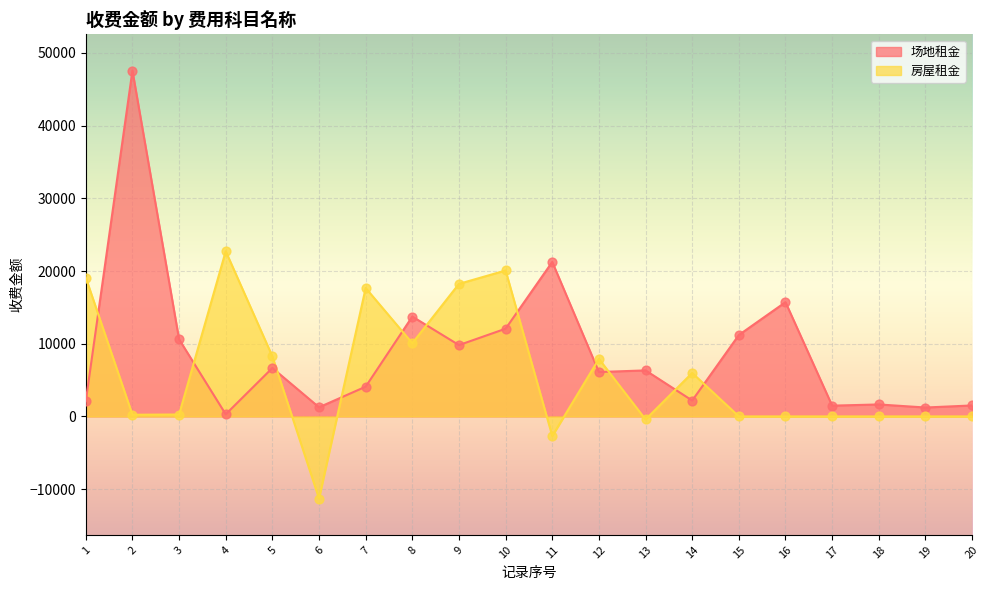

What are all the series names shown in the legend?

场地租金, 房屋租金